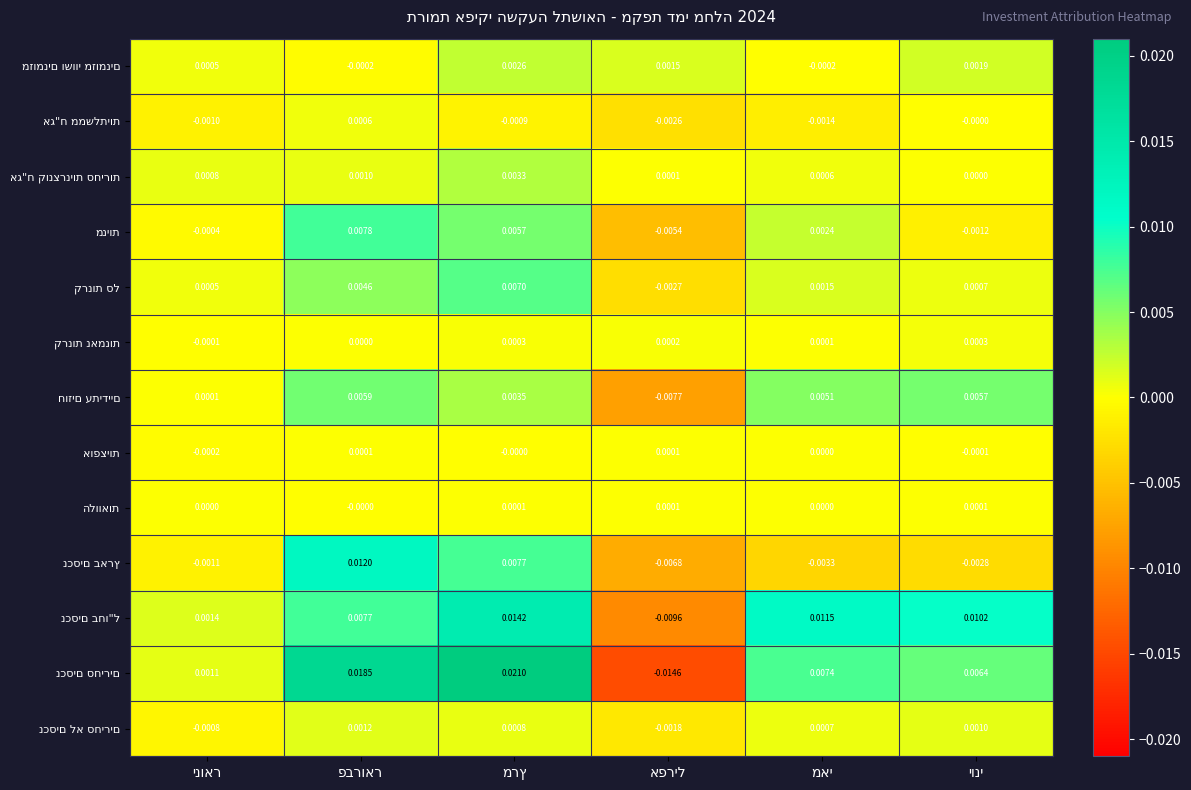

How many series are shown in this chart?

13